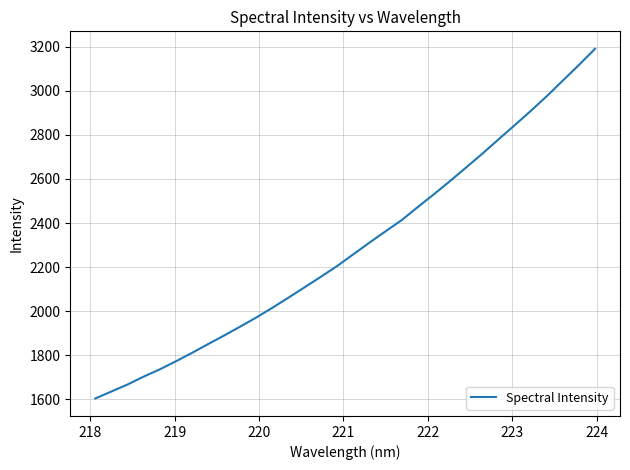

What is the minimum value shown in the chart?

1604.5